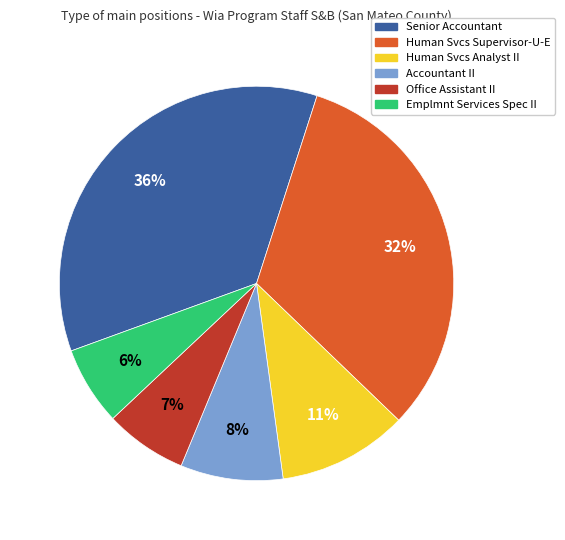

To the nearest percent, what percentage of the pie is Human Svcs Supervisor-U-E?

32%